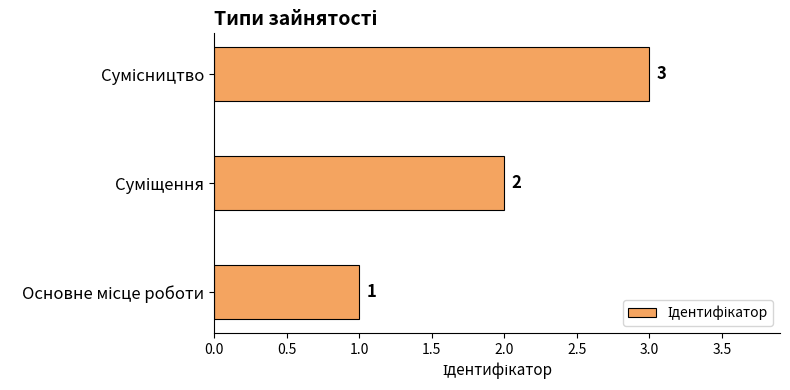

Count the values in the range 1 to 3.

3